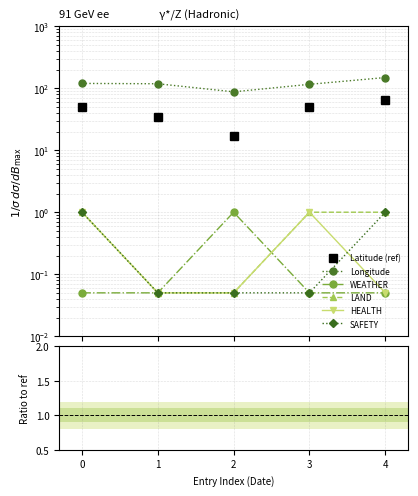

At which label is HEALTH closest to 0?

1